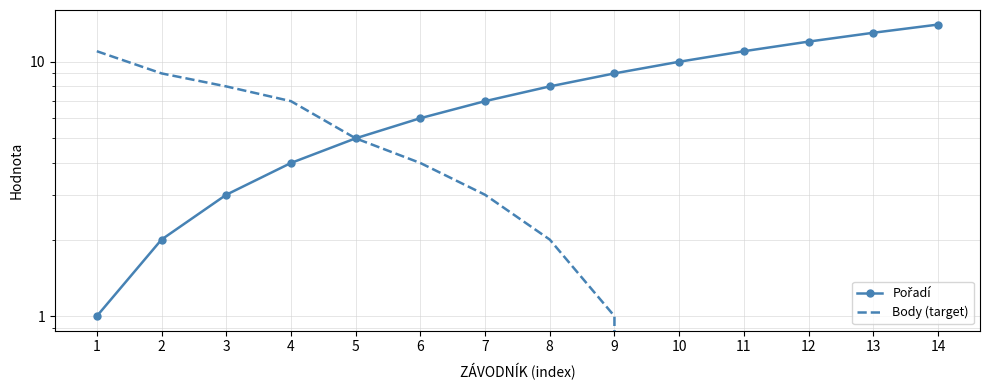

True or false: Pořadí and Body (target) intersect in this chart.

False